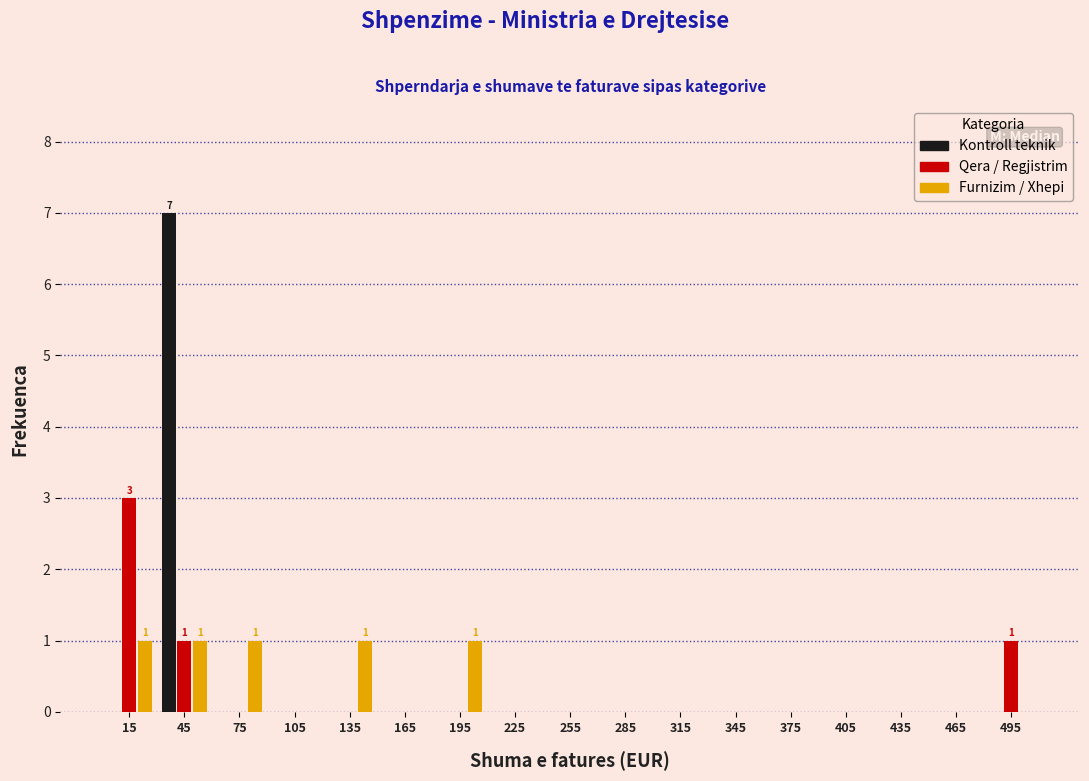

What is the sum of all Qera / Regjistrim values?

5